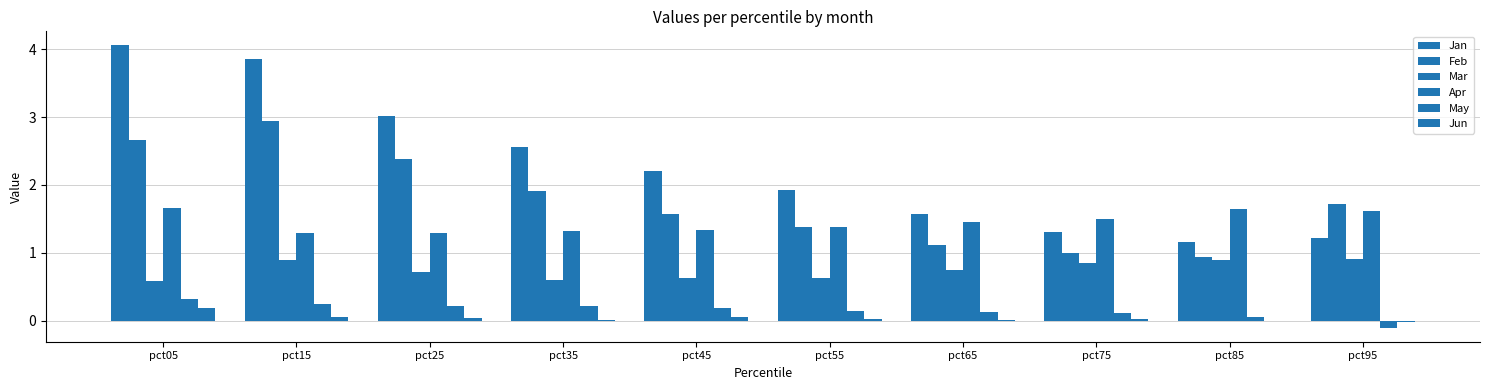

At which category is the sum across all series the highest?

pct05